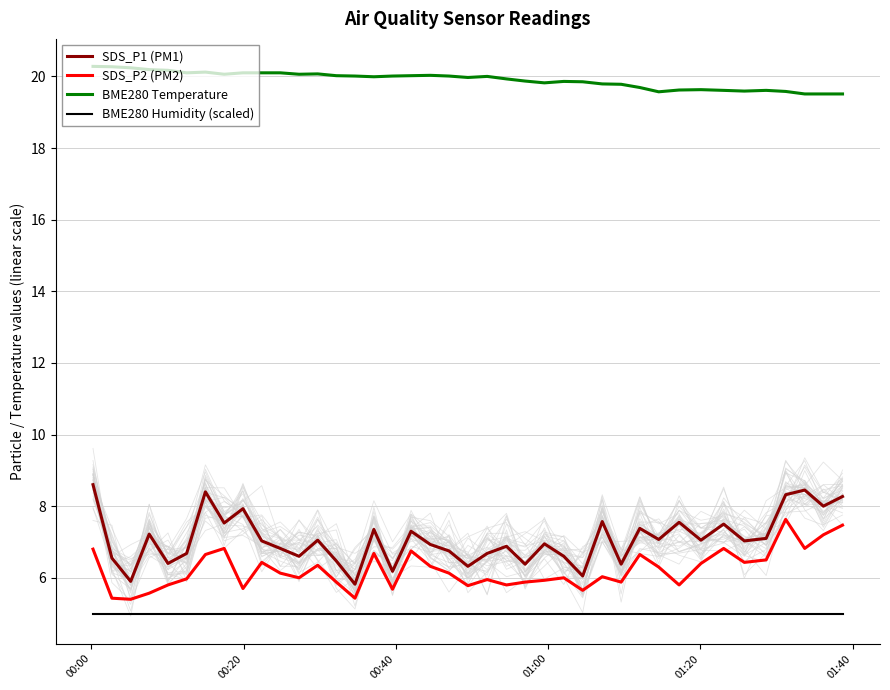

What is the value of the SDS_P1 (PM1) point at the 38th from the left?

8.4